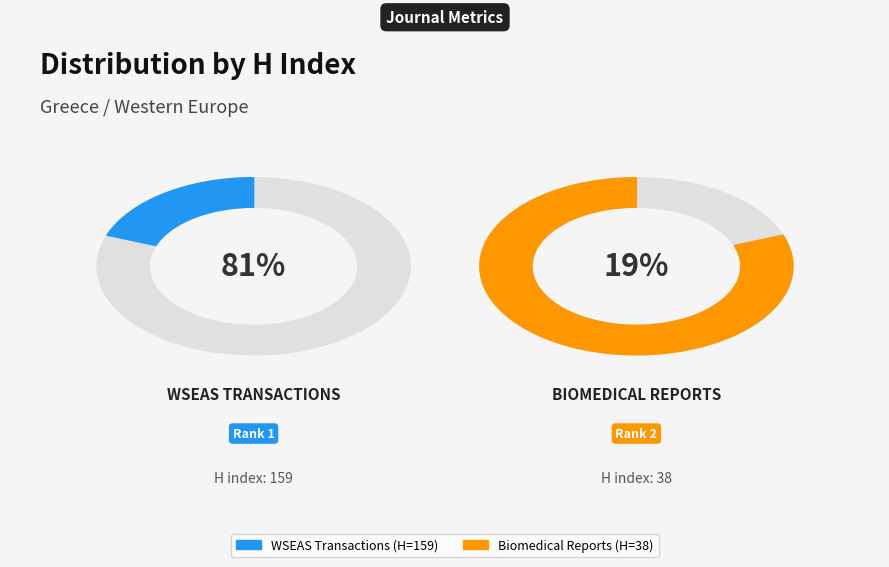

To the nearest percent, what is the difference between the largest and smallest slice percentages?

61%